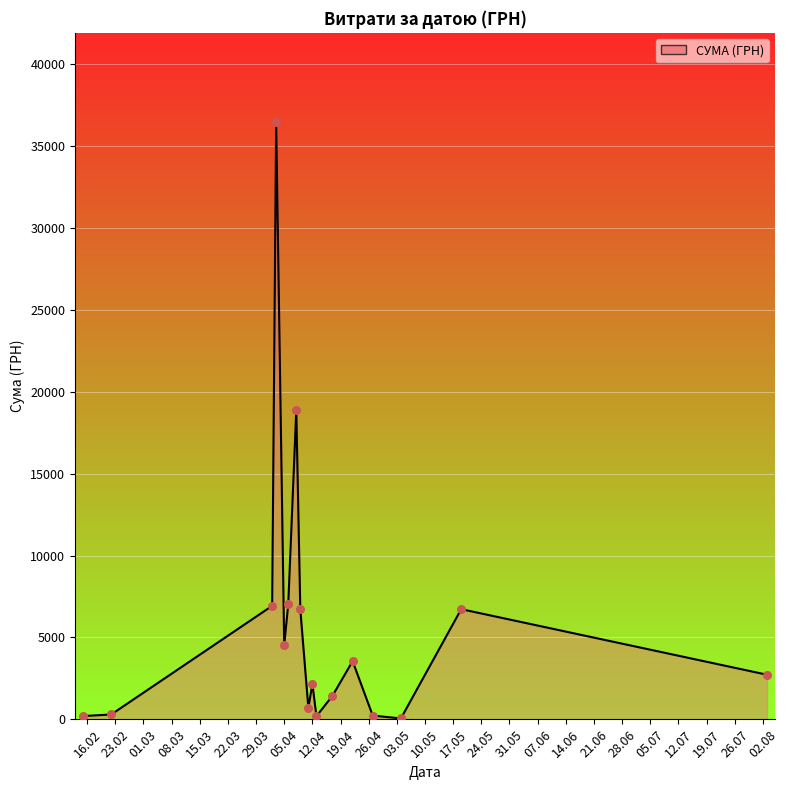

What is the difference between the maximum and minimum values?

36399.8